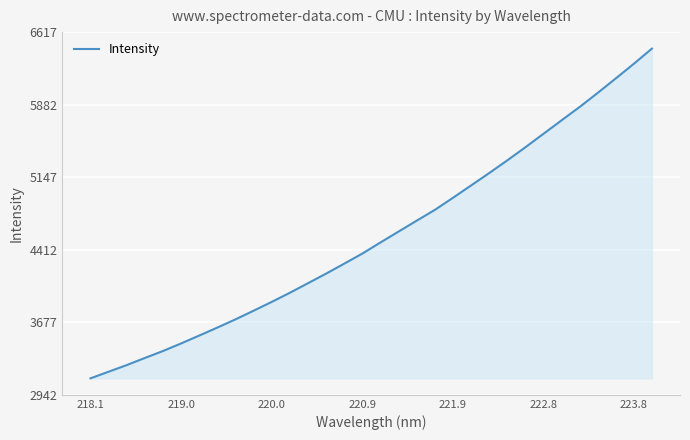

What is the smallest value displayed?

3108.9